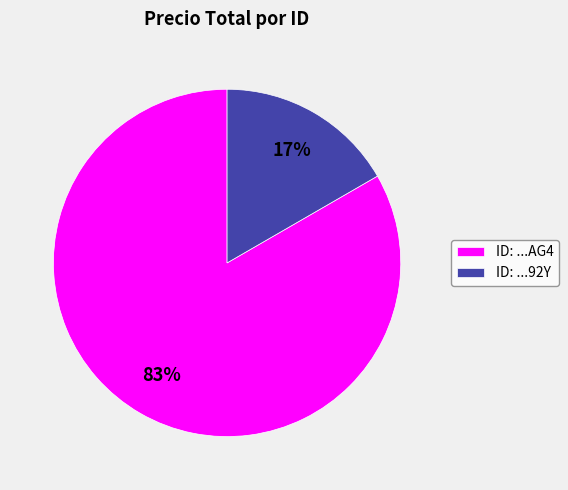

Combined, do ID: ...AG4 and ID: ...92Y account for over 50%?

Yes